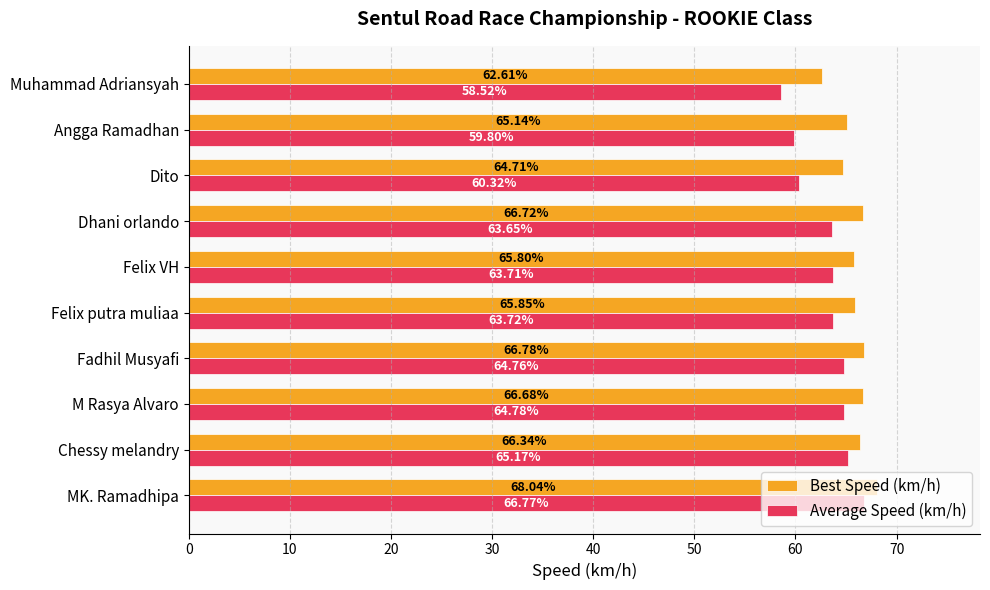

Rank the series at Dhani orlando from lowest to highest value.

Average Speed (km/h), Best Speed (km/h)